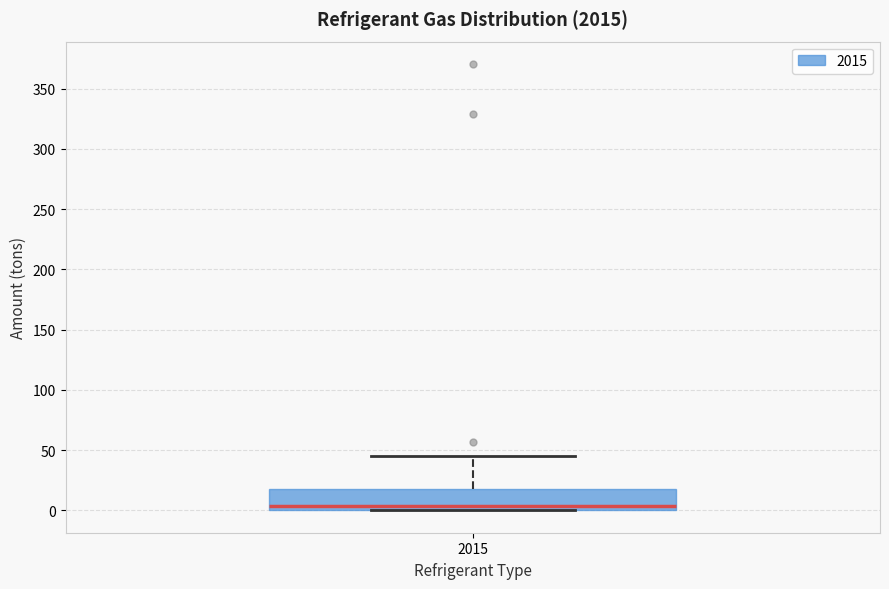

Read this box plot against the y-axis: the position of the median line, the range covered by the box, and the ends of both whiskers. The values are not printed on the chart, so give them approximately, as read against the axis.

median 5, box 0 to 20, whiskers 0 to 45